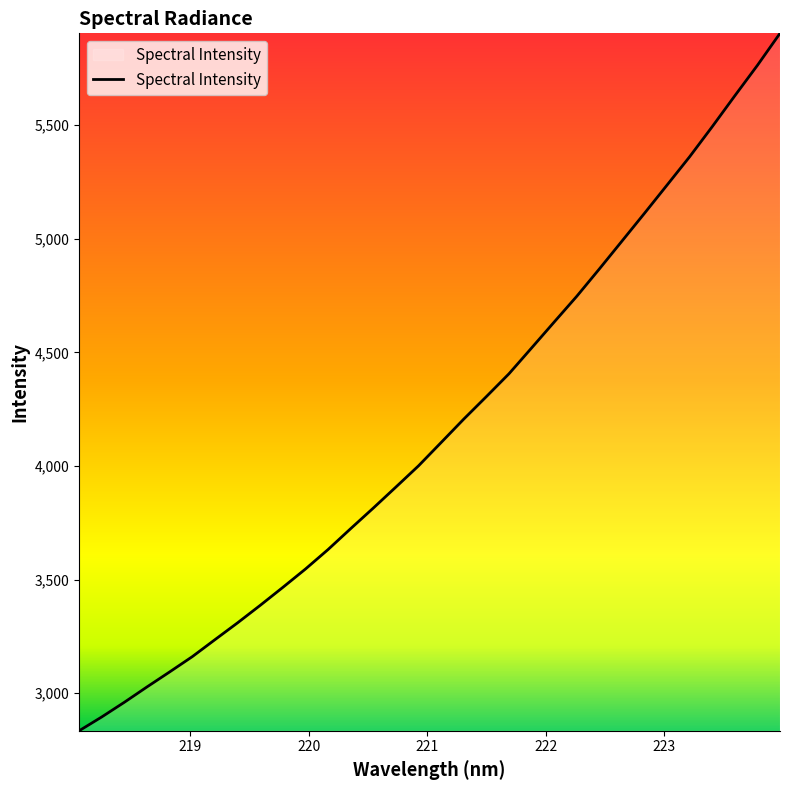

What is the difference between the maximum and minimum values?

3070.1